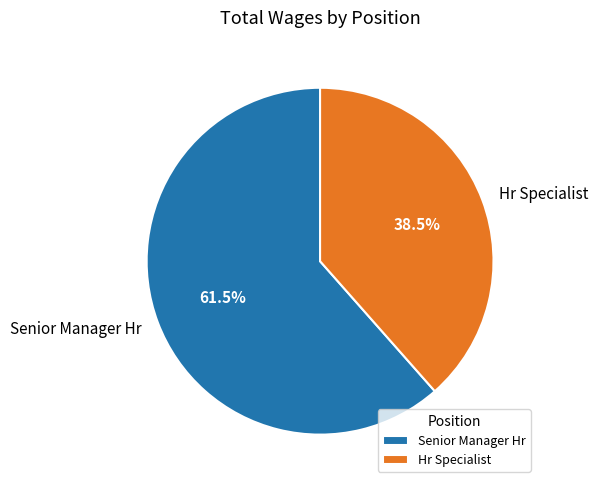

How much of the chart is everything except Hr Specialist?

61.5%